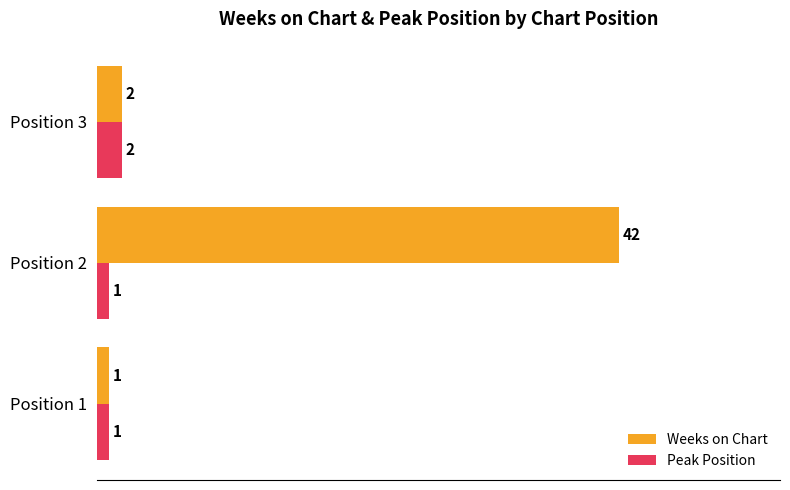

What are all the series names shown in the legend?

Weeks on Chart, Peak Position